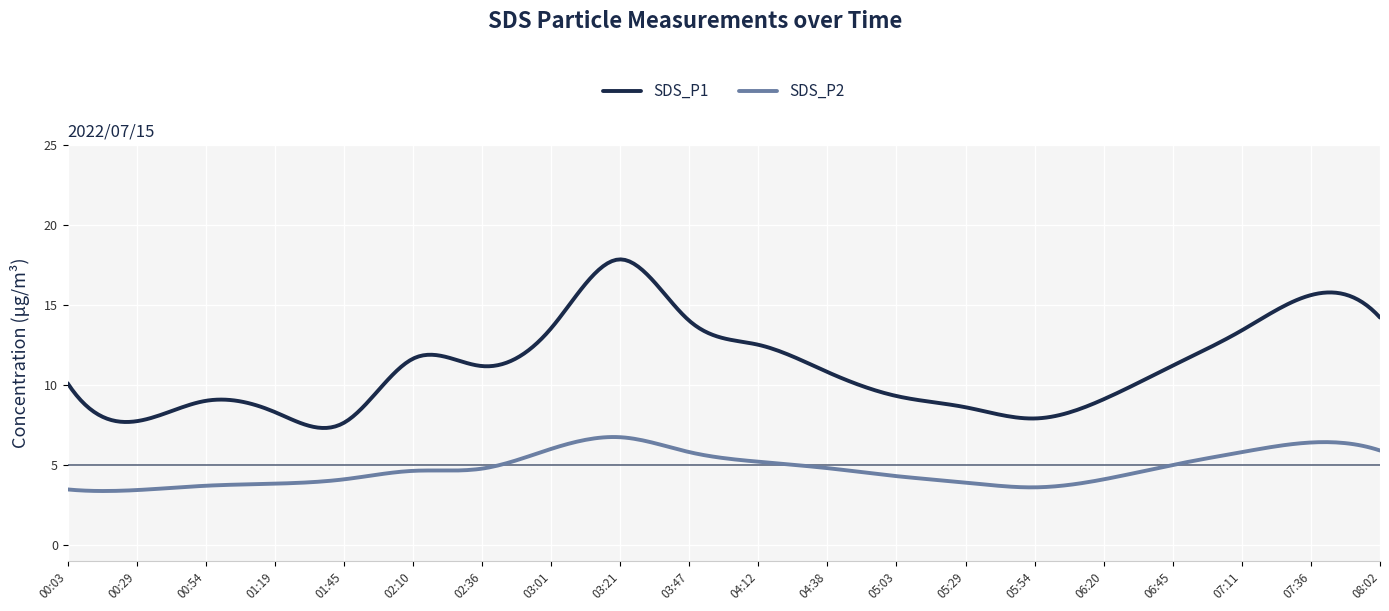

Which series has the largest range (max minus min)?

SDS_P1